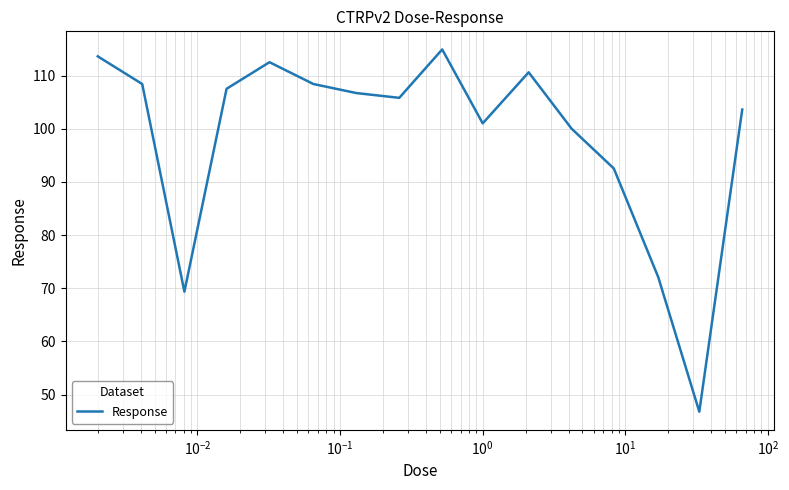

What is the difference between the maximum and minimum values?

68.1